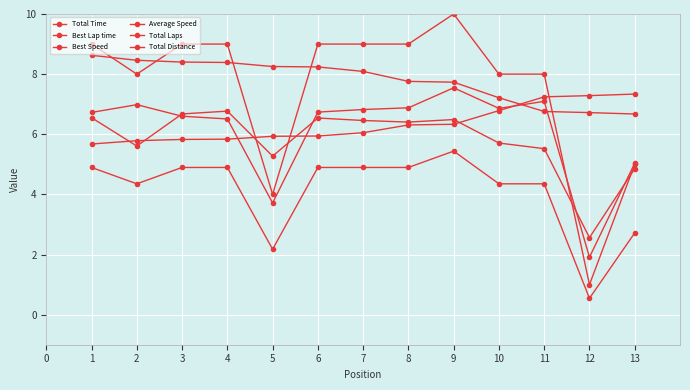

How many intersections are there between Best Speed and Total Laps?

5